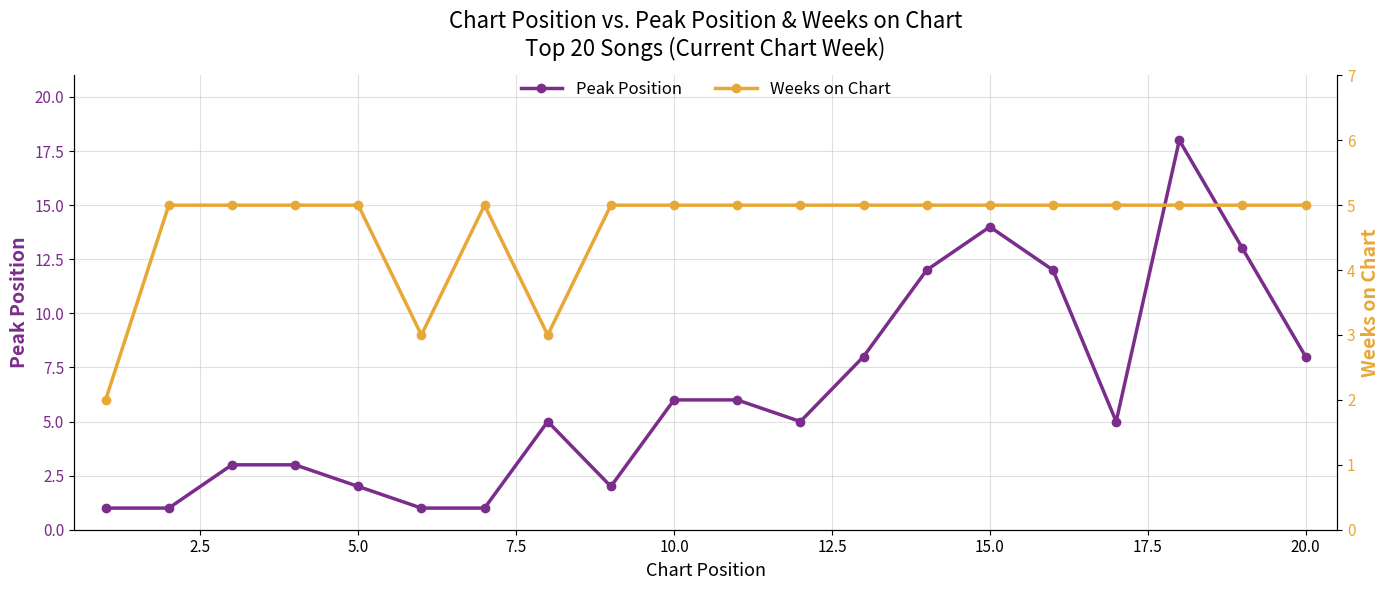

True or false: Peak Position has more than 0 interior local peaks.

True